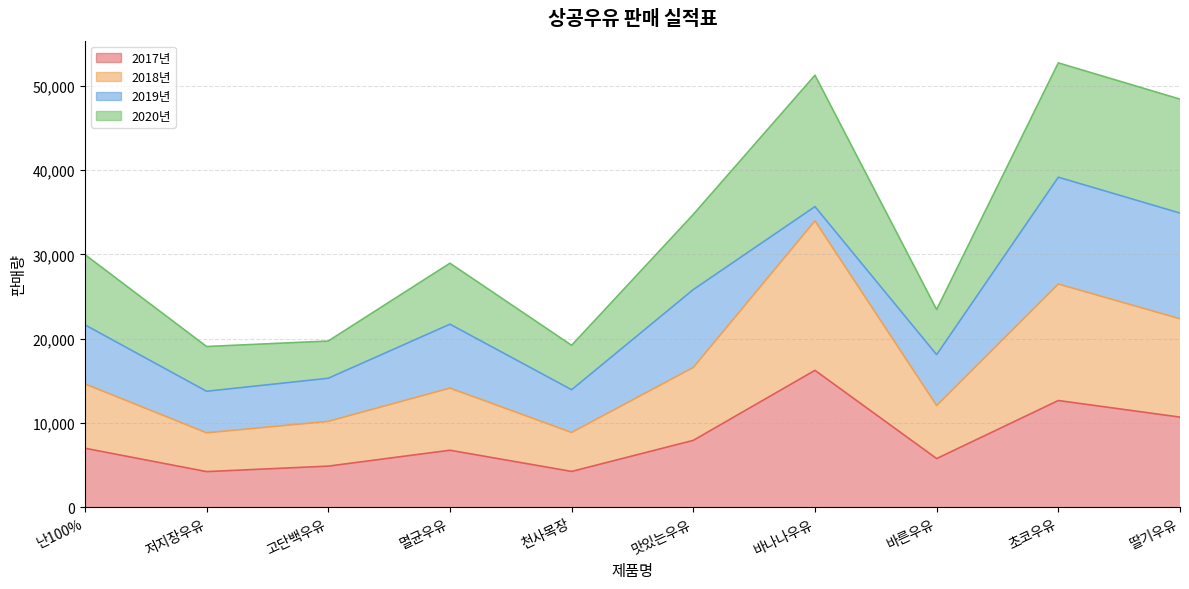

What are all the series names shown in the legend?

2017년, 2018년, 2019년, 2020년